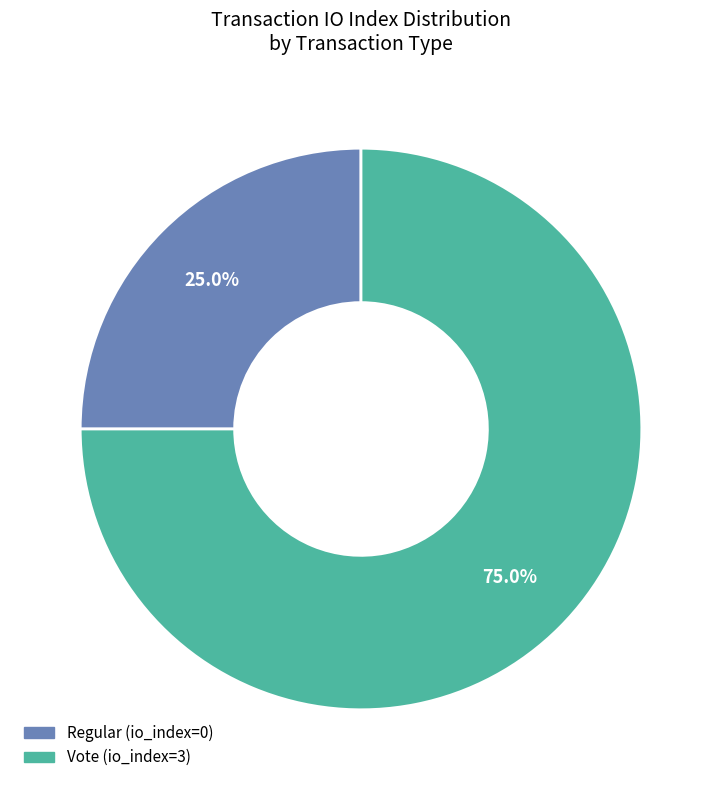

What is the total percentage of Vote and Regular?

100.0%